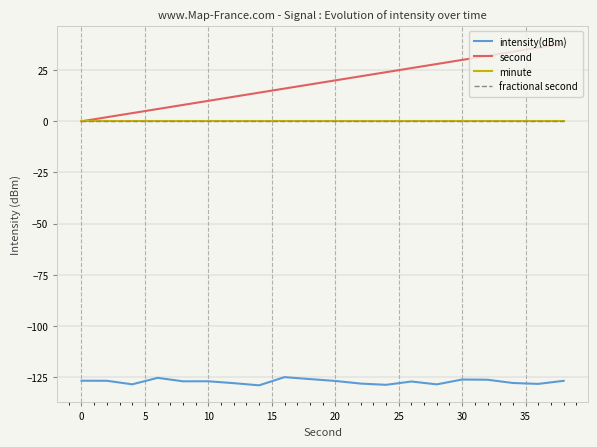

Reading left to right, what are all the values shown in this chart?

intensity(dBm): -126.8	-126.8	-128.6	-125.4	-127.1	-127.1	-128.0	-129.1	-125.1	-126.0	-126.9	-128.2	-128.8	-127.2	-128.6	-126.2	-126.3	-127.9	-128.4	-126.8
second: 0.0	2.0	4.0	6.0	8.0	10.0	12.0	14.0	16.0	18.0	20.0	22.0	24.0	26.0	28.0	30.0	32.0	34.0	36.0	38.0
minute: 0.0	0.0	0.0	0.0	0.0	0.0	0.0	0.0	0.0	0.0	0.0	0.0	0.0	0.0	0.0	0.0	0.0	0.0	0.0	0.0
fractional second: 0.0	0.0	0.0	0.0	0.0	0.0	0.0	0.0	0.0	0.0	0.0	0.0	0.0	0.0	0.0	0.0	0.0	0.0	0.0	0.0